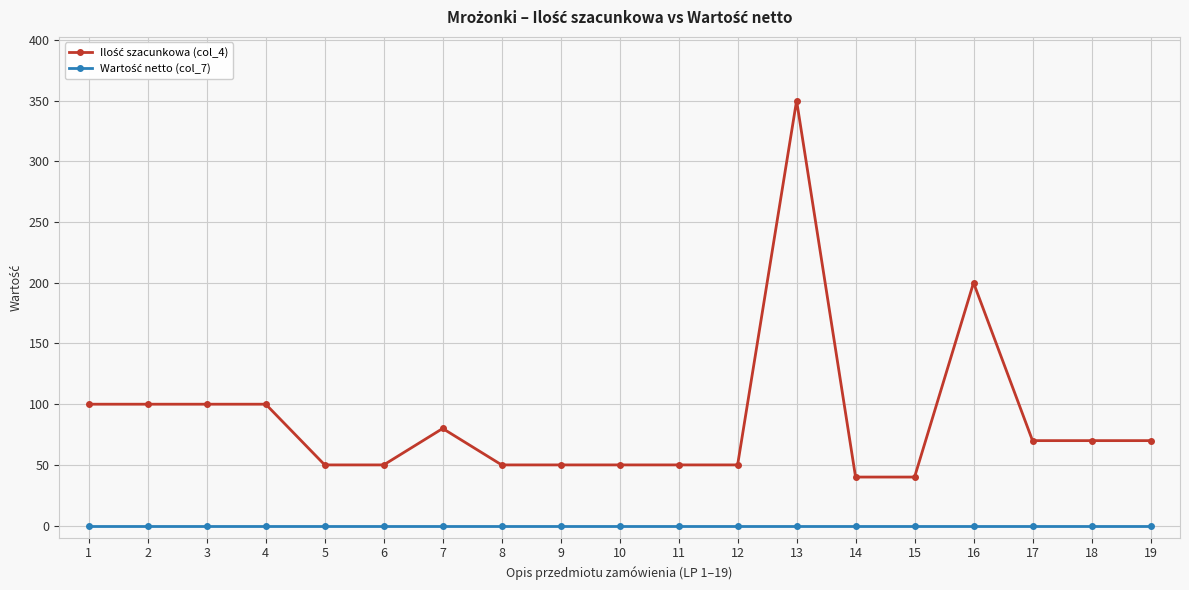

What is the difference between the highest and lowest values at 5?

50